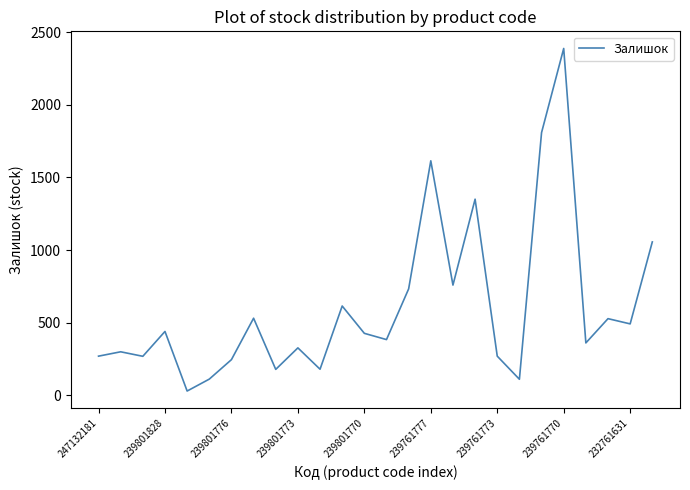

What is the difference between the maximum and minimum values?

2357